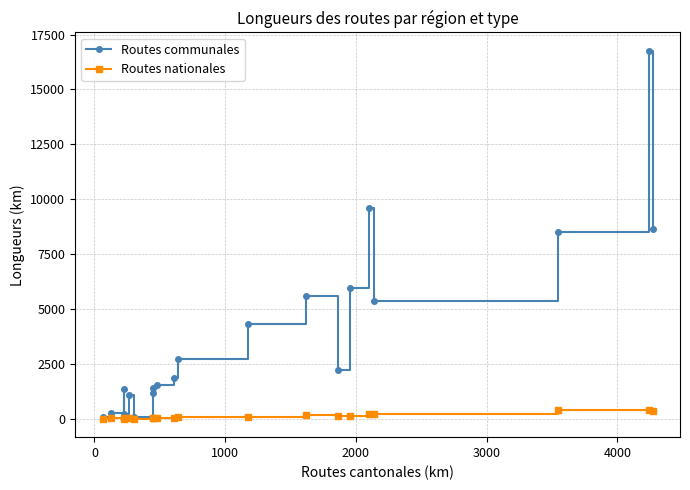

How many interior local valleys does the Routes communales series have?

4